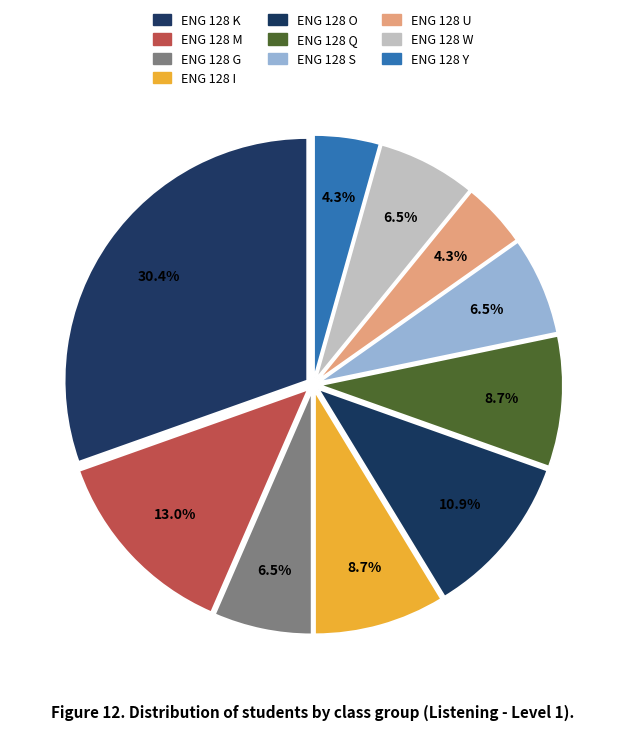

The ENG 128 I slice represents 22% of the pie. True or false?

False